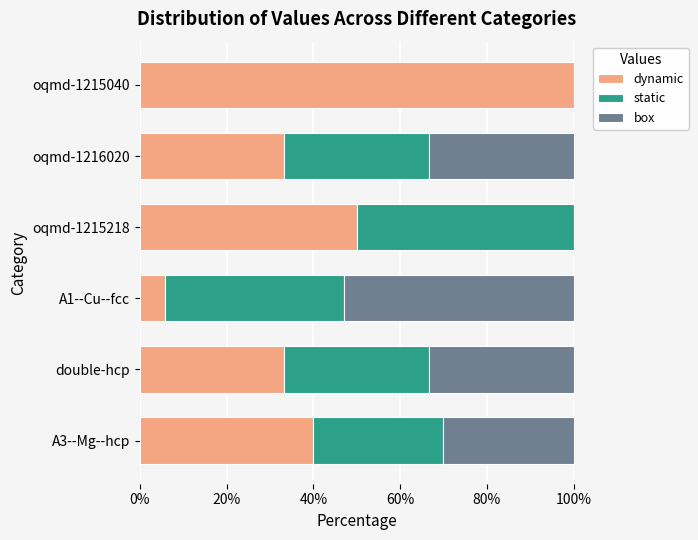

The value of dynamic at oqmd-1215218 is 50.0. True or false?

True